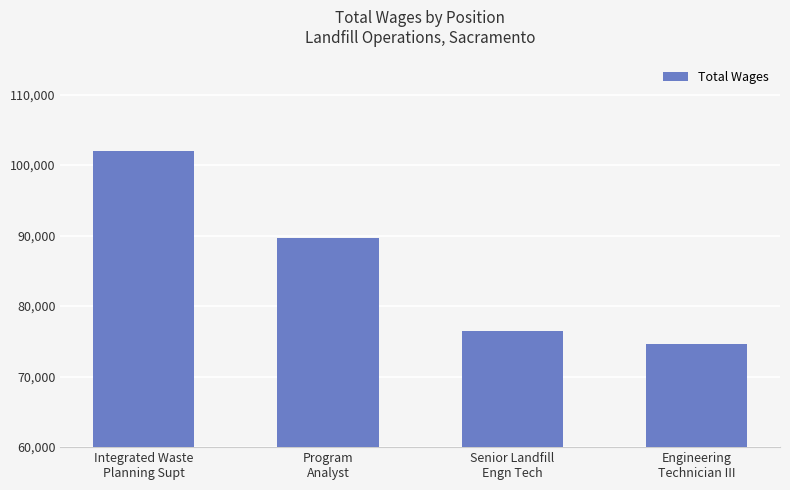

What is the change in value from Senior Landfill
Engn Tech to Engineering
Technician III?

-1815